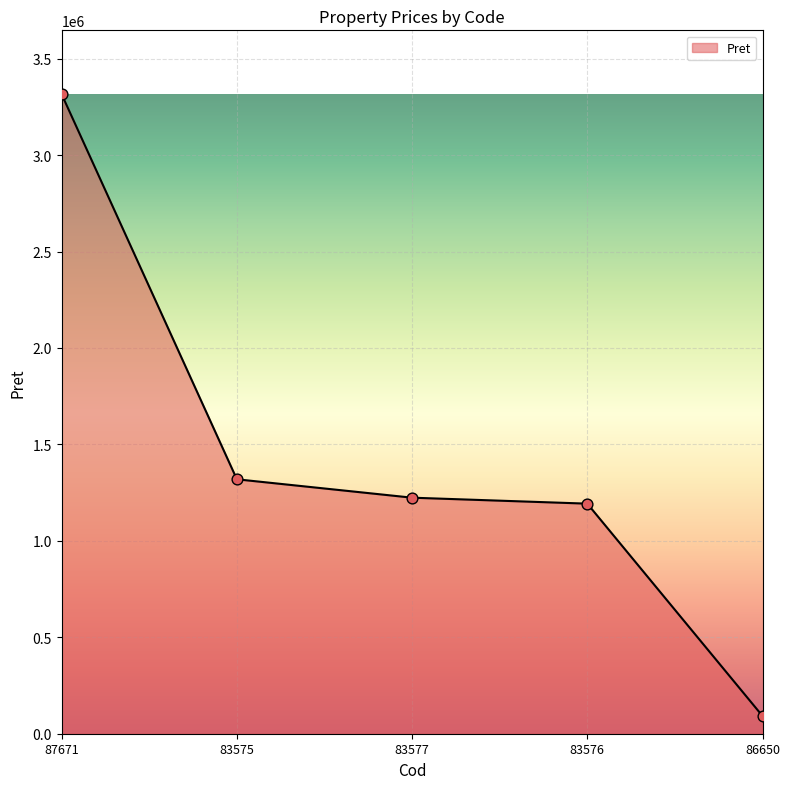

What is the change in value from 87671 to 83576?

-2122418.6